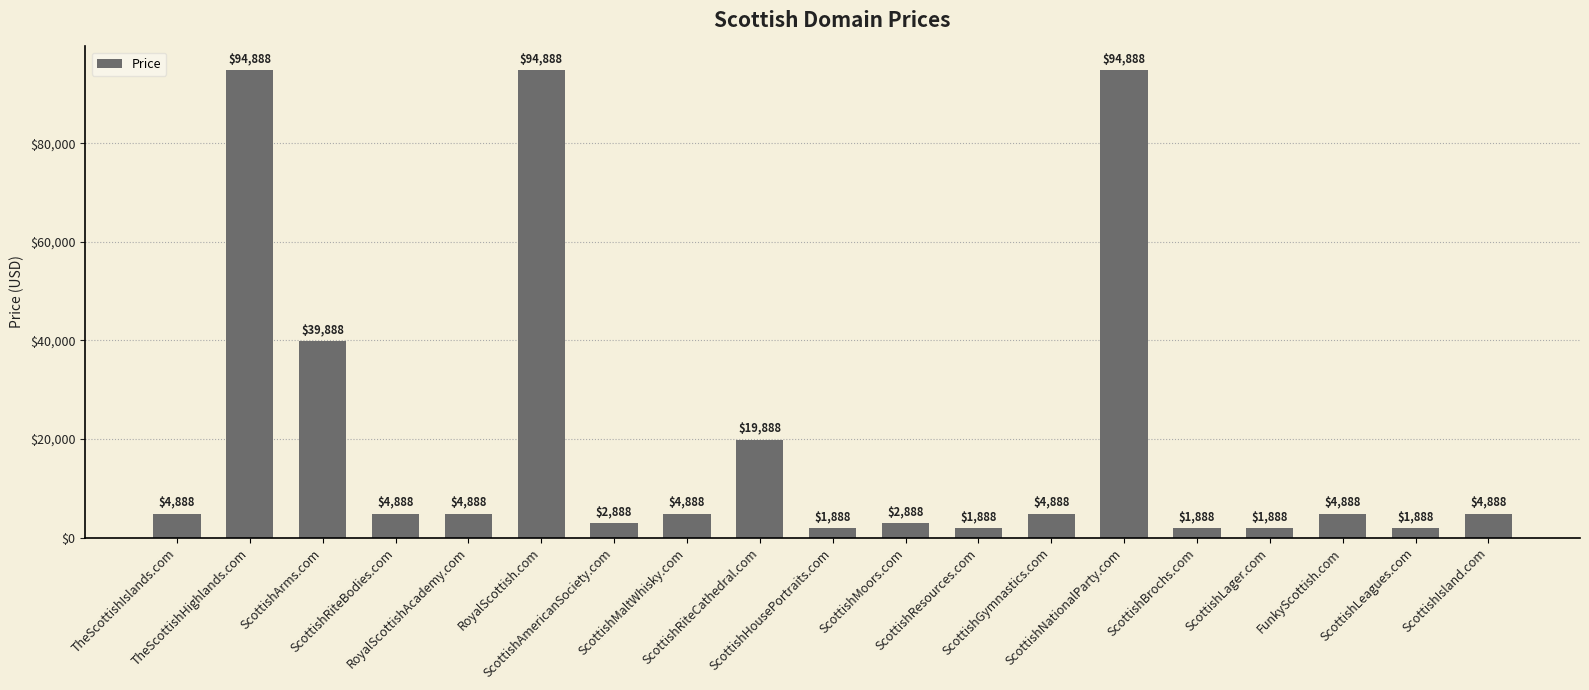

The chart shows a value of 2888 at ScottishMoors.com. True or false?

True